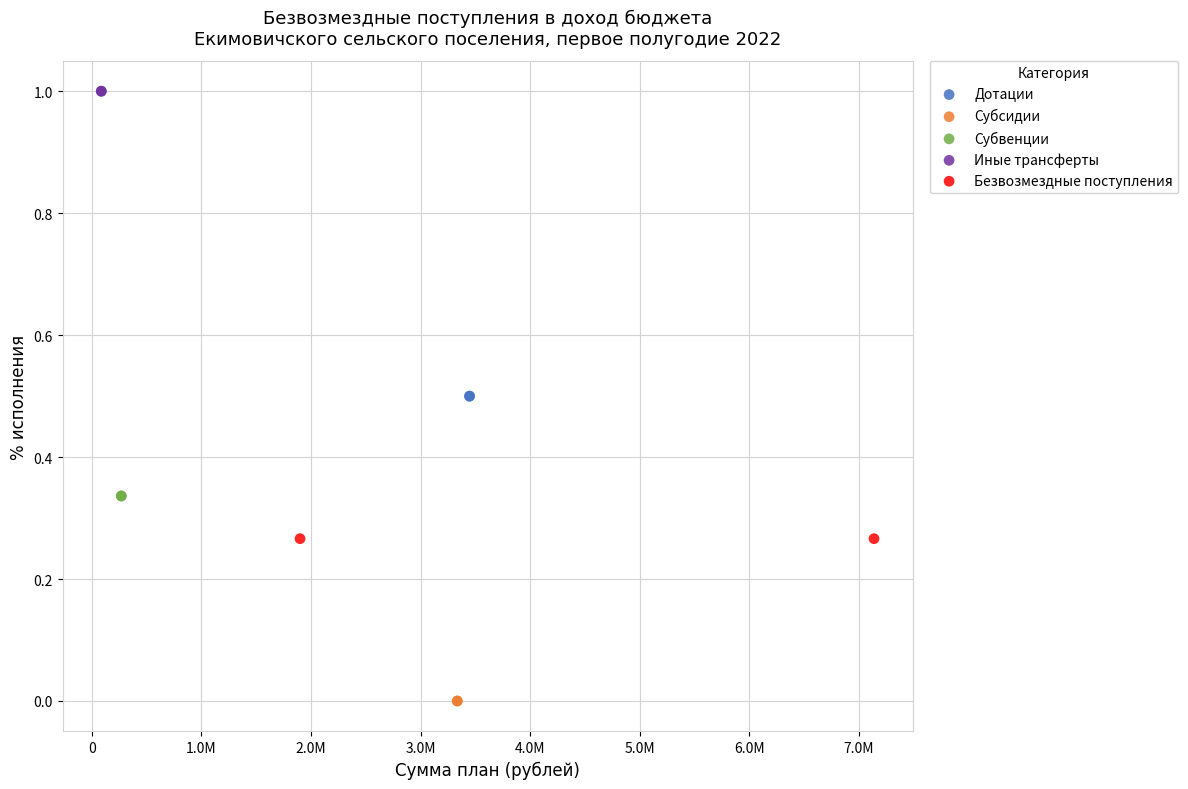

Which series reaches the minimum Y coordinate?

Субсидии